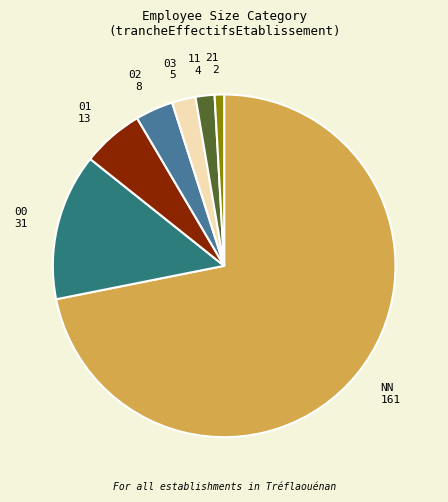

How many segments does this pie chart have?

7